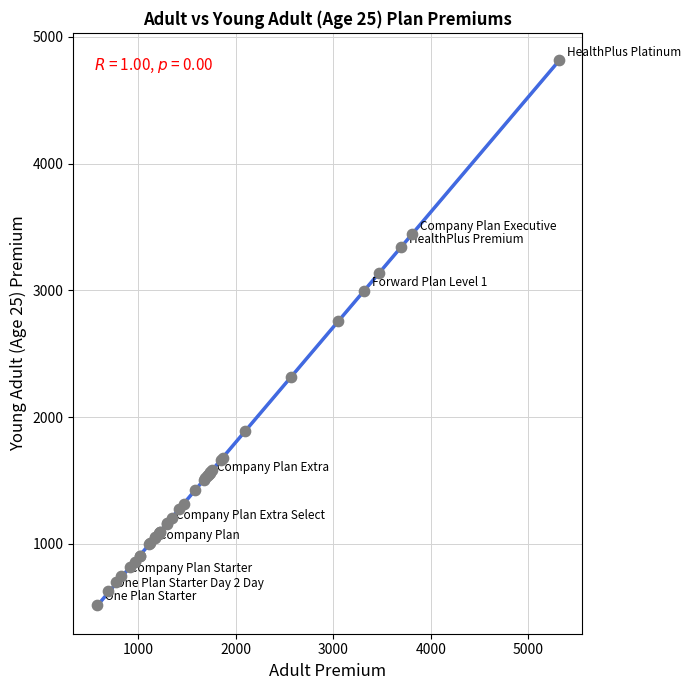

What Y value in the scatter plot is closest to 2667?

2758.6